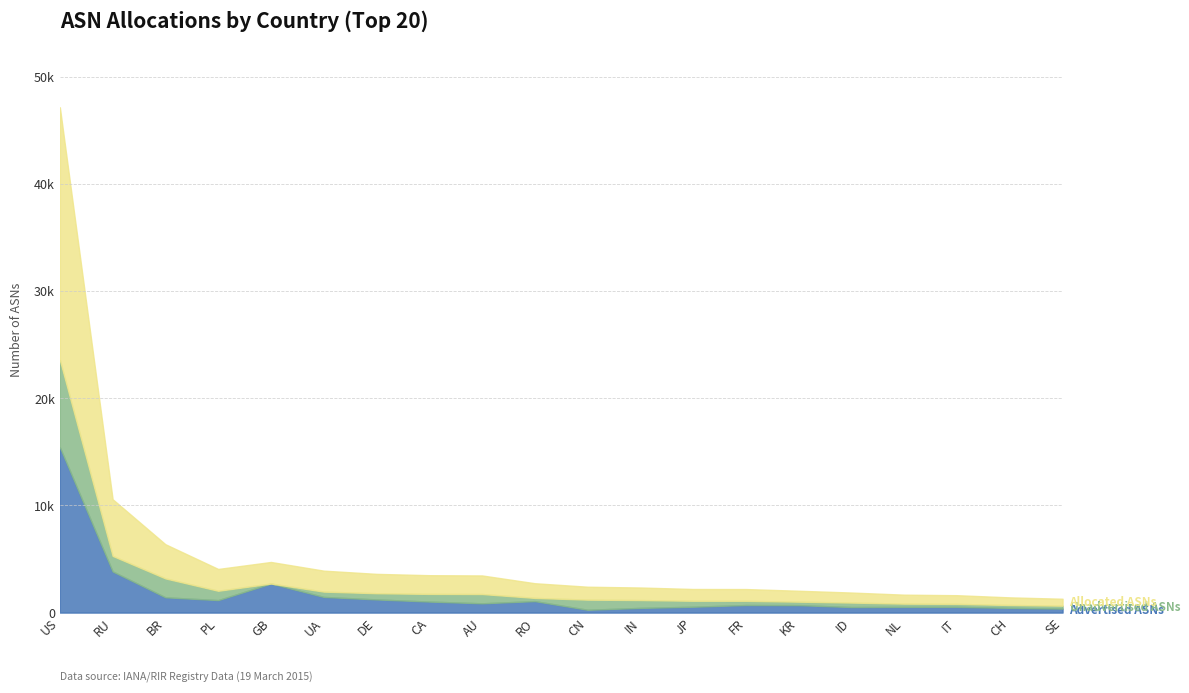

The value of Allocated ASNs at IN is 1632. True or false?

False